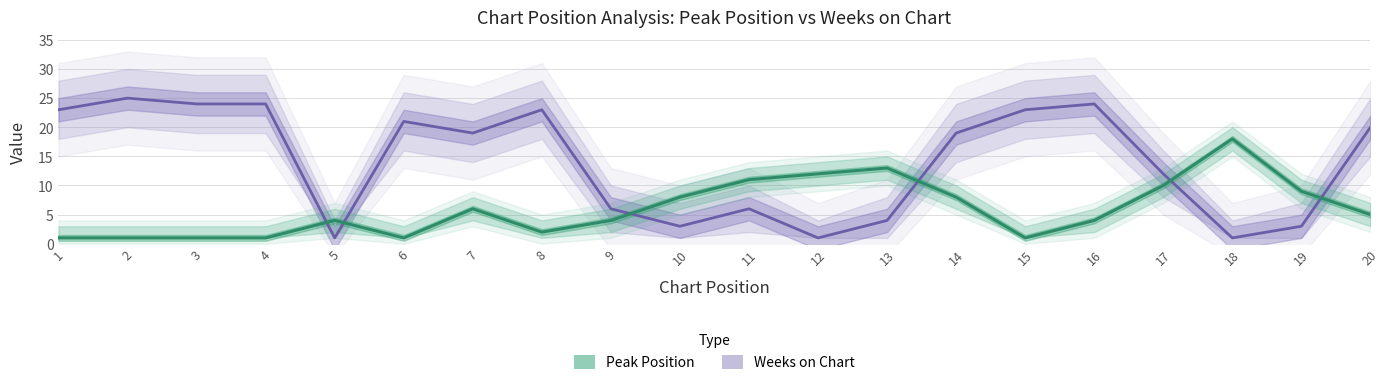

Which series changed the most between 12 and 18?

Peak Position